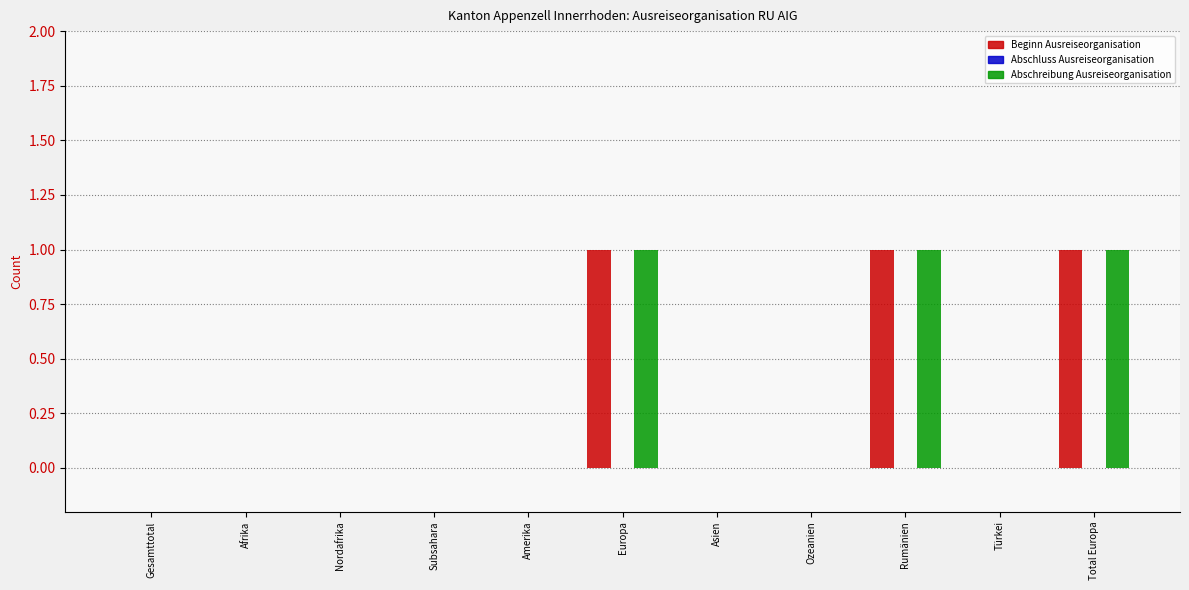

Are the bars grouped side by side (vs. stacked)?

Yes